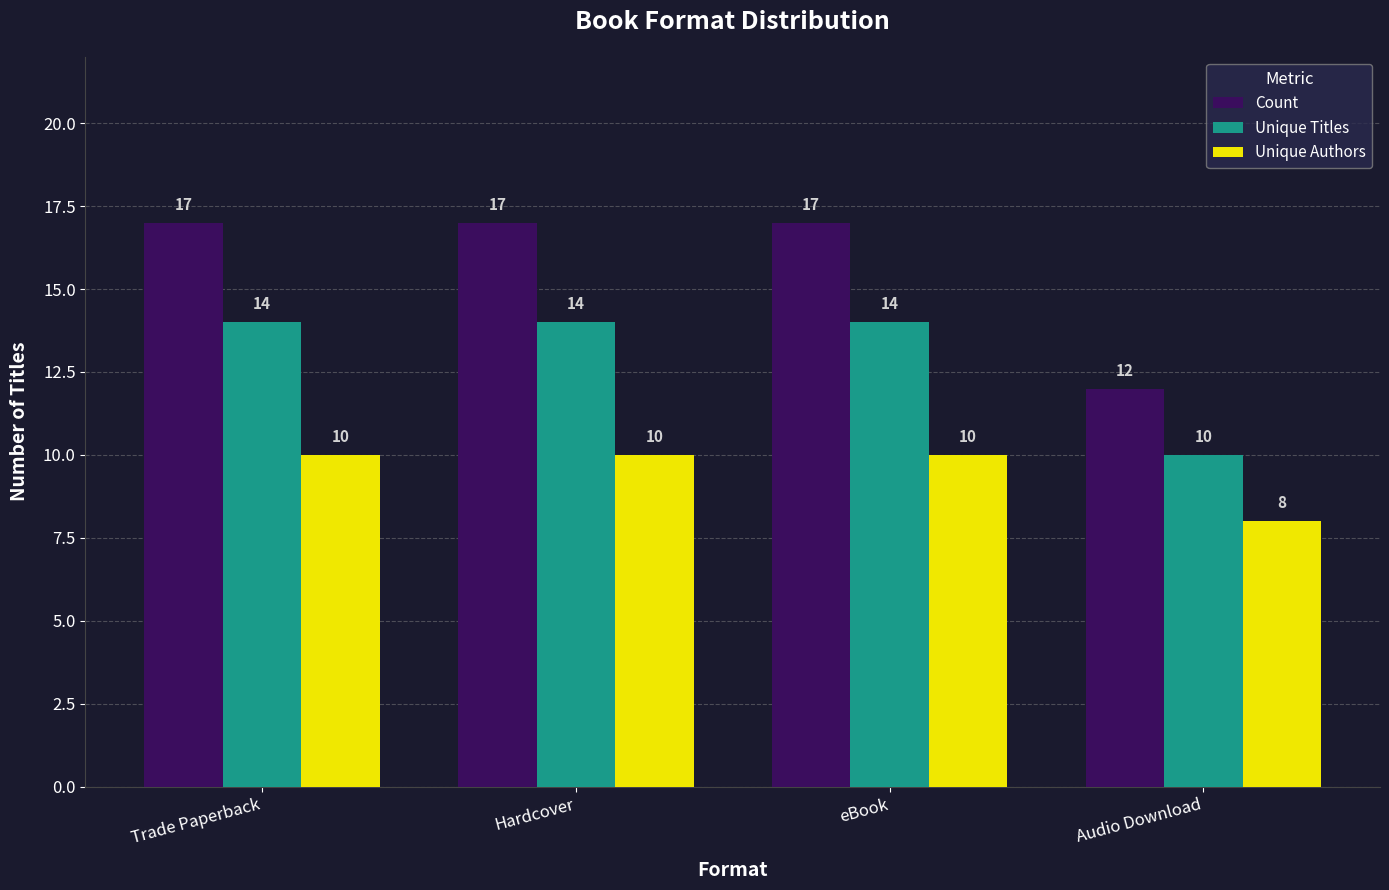

At Trade Paperback, list the series in order from largest to smallest.

Count, Unique Titles, Unique Authors